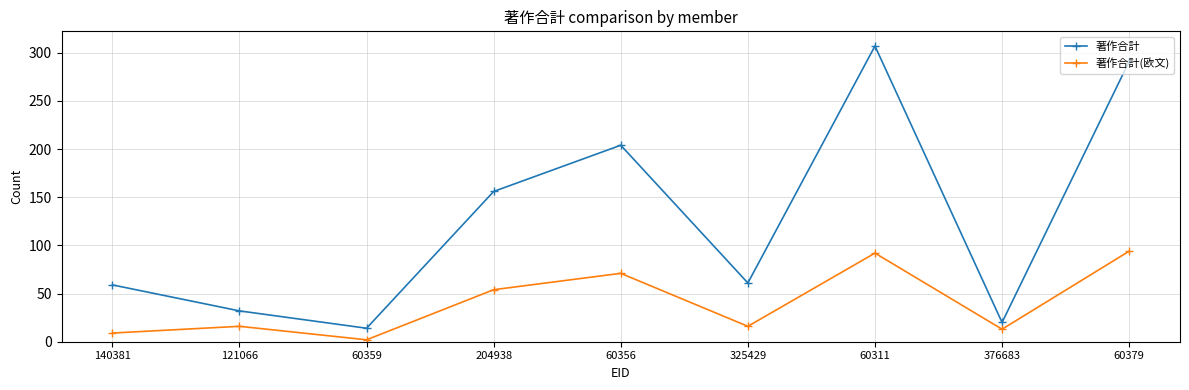

What is the difference between the maximum and minimum values in the 著作合計 series?

293